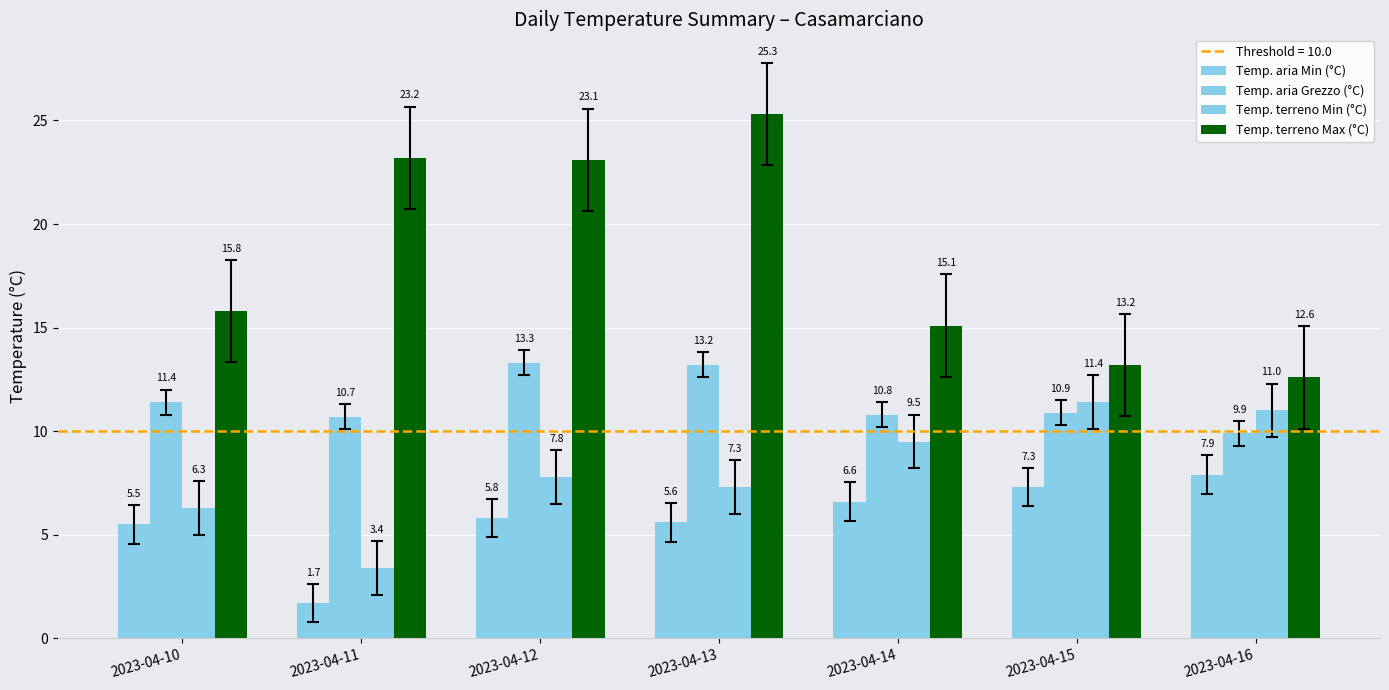

How many bars are there in each group?

4